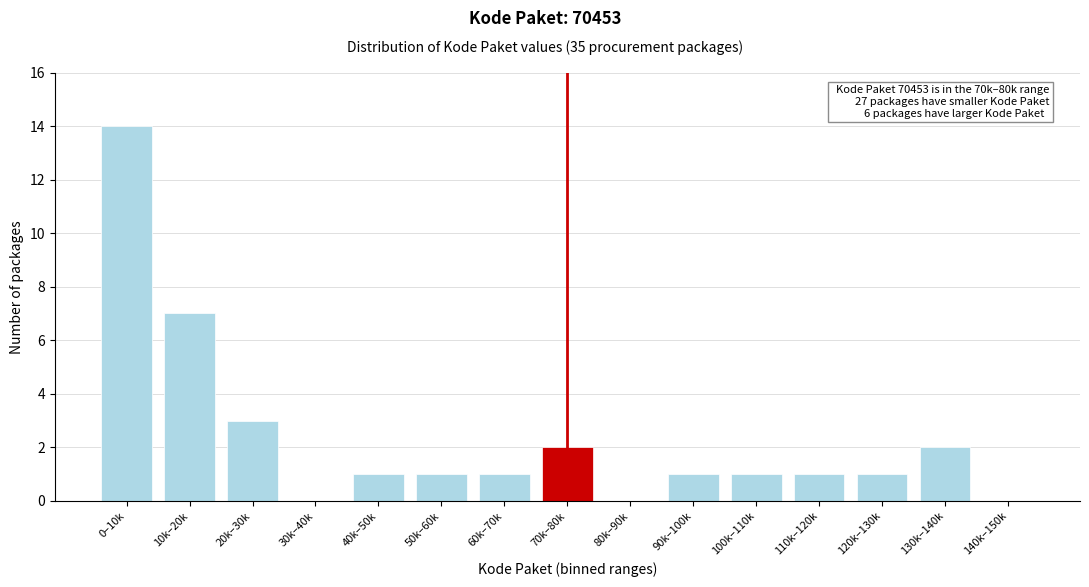

Reading left to right, extract all data points from this chart.

0–10k=14	10k–20k=7	20k–30k=3	30k–40k=0	40k–50k=1	50k–60k=1	60k–70k=1	70k–80k=2	80k–90k=0	90k–100k=1	100k–110k=1	110k–120k=1	120k–130k=1	130k–140k=2	140k–150k=0